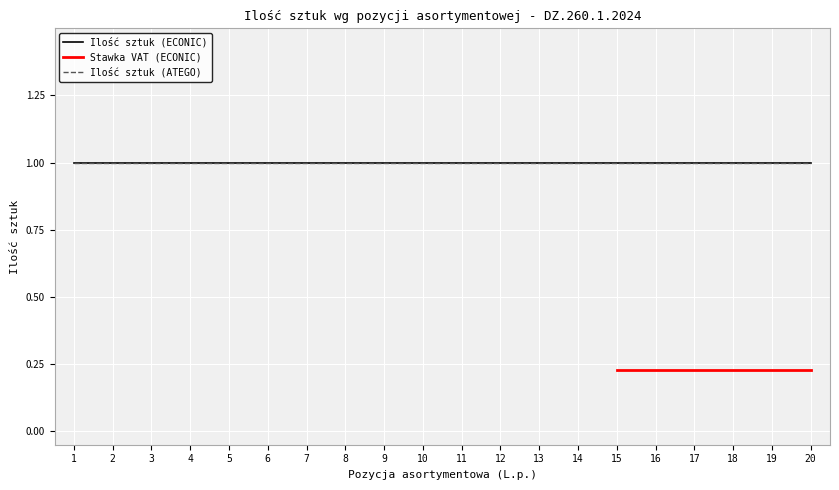

What is the sum of the Ilość sztuk (ECONIC) values at Klamka zewn drzwi prawych and Klamka wewnętrzna lewa?

2